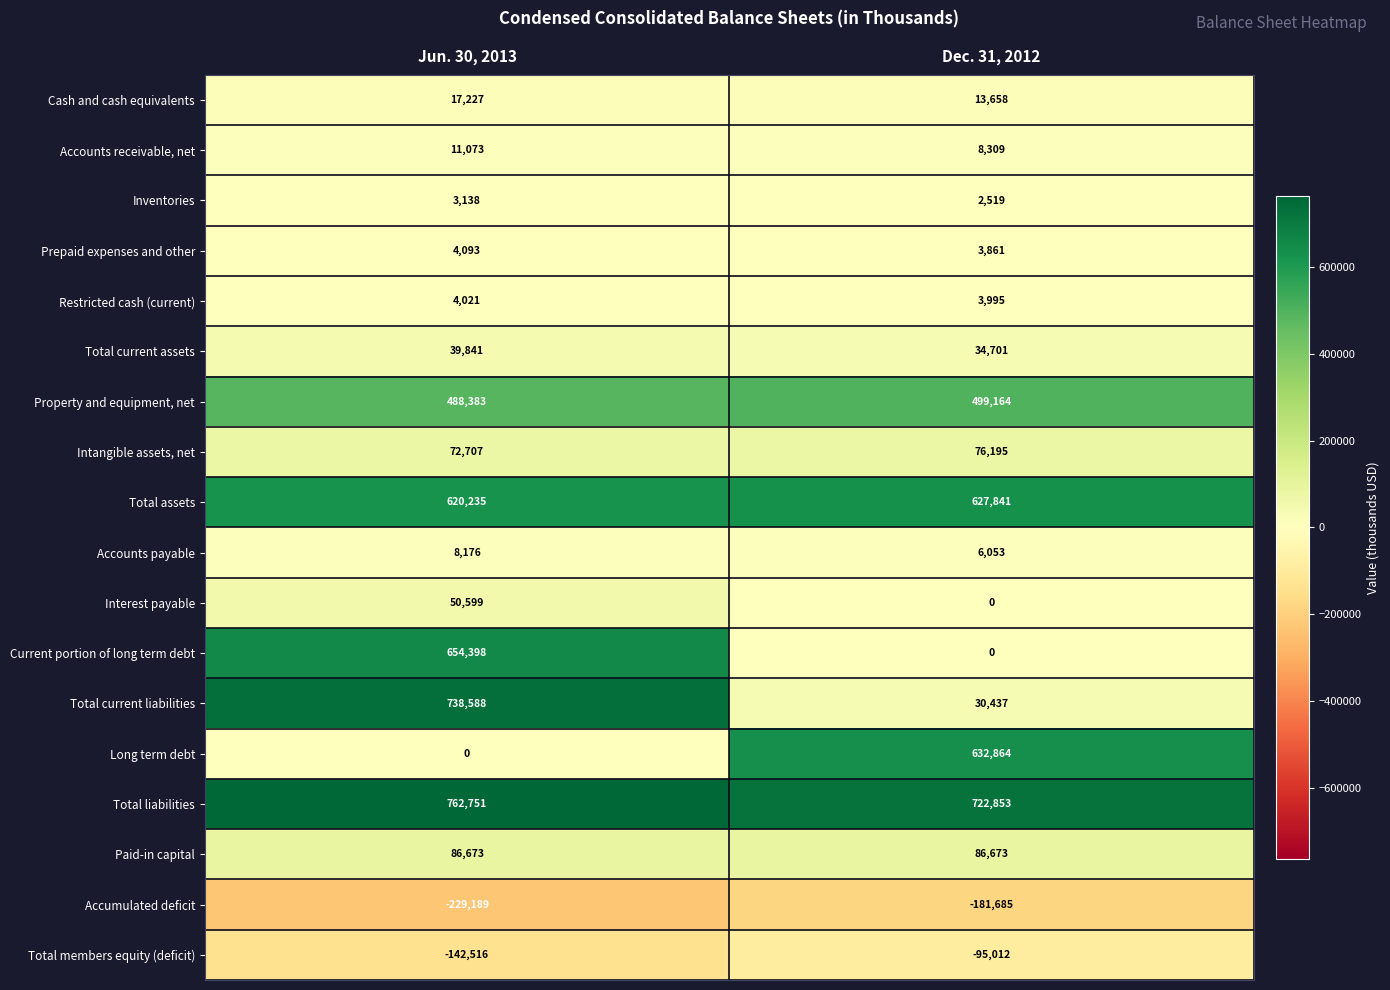

What is the total value across all series at Jun. 30, 2013?

3190198